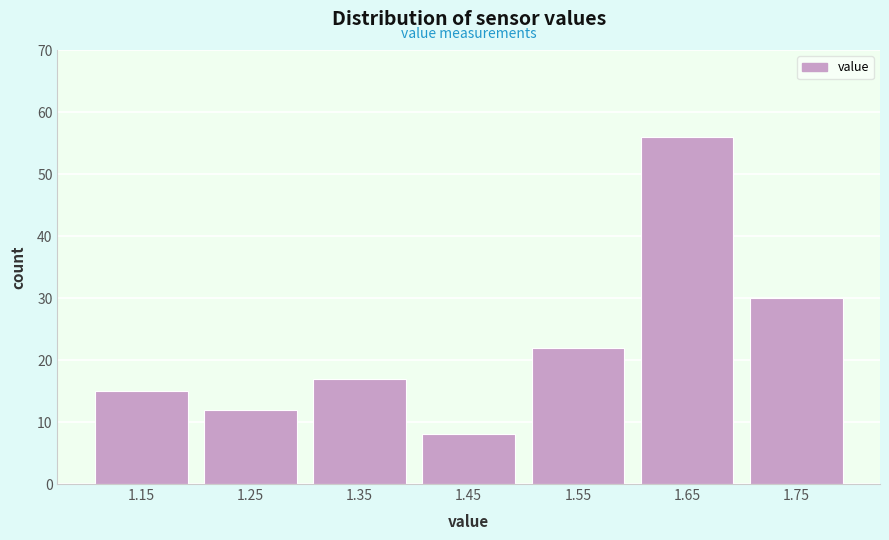

How tall is the bar that spans 1.4 to 1.5 on the x-axis? The values are not printed on the chart, so give them approximately, as read against the axis.

8